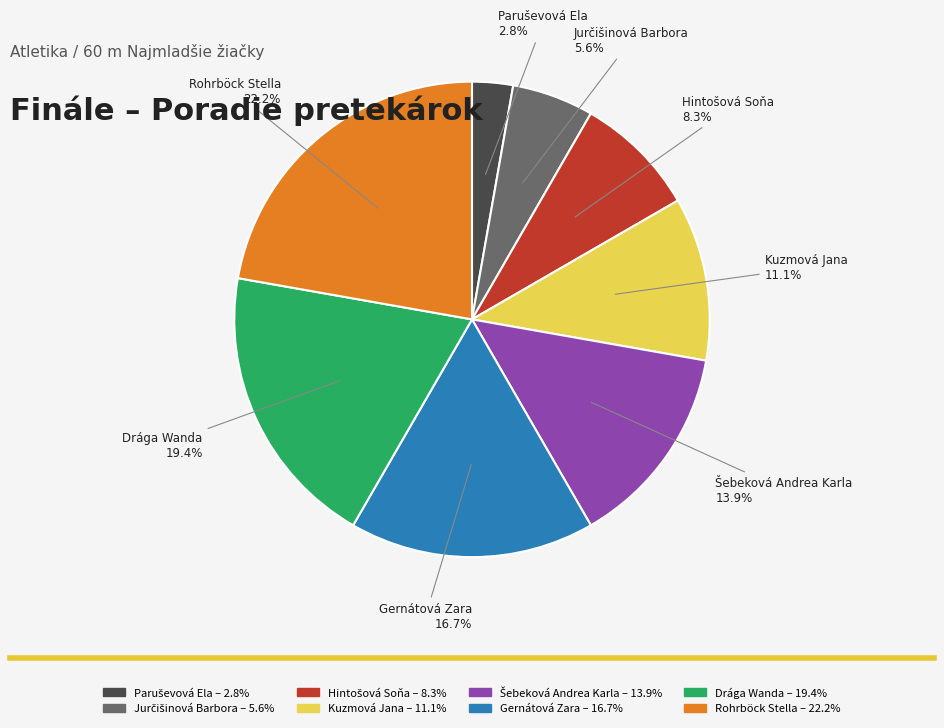

Is there any slice that represents more than half of the pie?

No